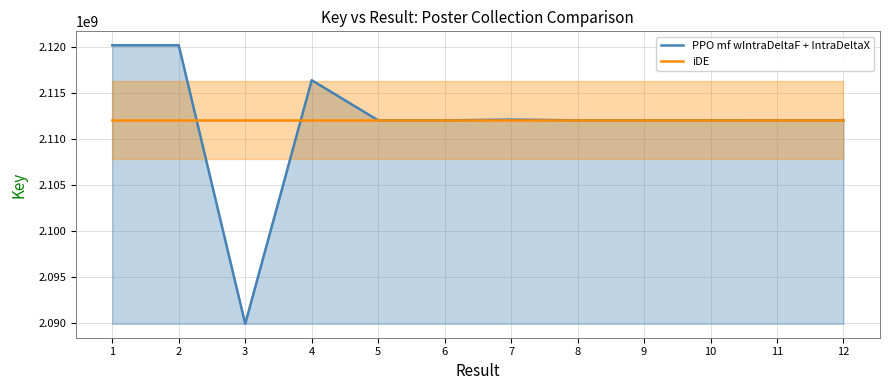

Is it true that PPO mf wIntraDeltaF + IntraDeltaX equals 2111975004 at 6?

True